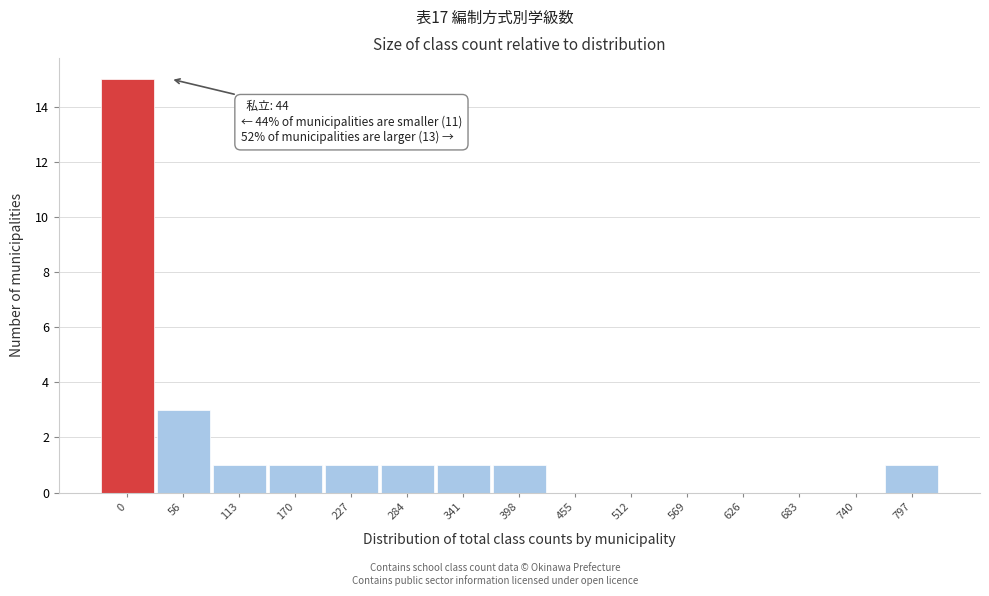

Reading left to right, extract all data points from this chart.

0=15	56=3	113=1	170=1	227=1	284=1	341=1	398=1	455=0	512=0	569=0	626=0	683=0	740=0	797=1